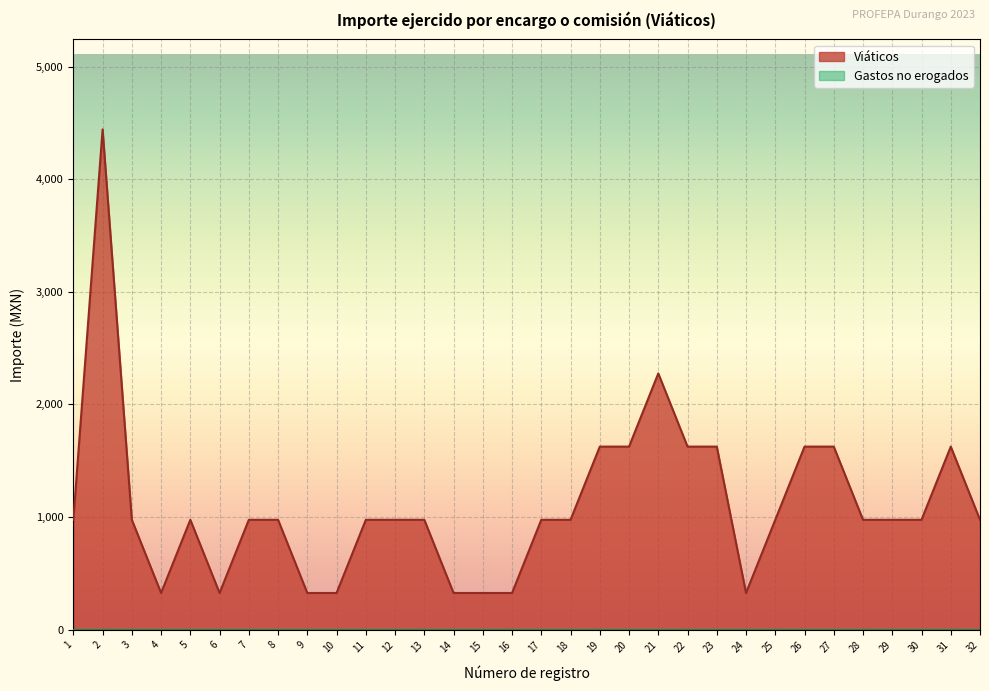

List the labels in order of value, smallest first.

4, 6, 9, 10, 14, 15, 16, 24, 1, 3, 5, 7, 8, 11, 12, 13, 17, 18, 25, 28, 29, 30, 32, 19, 20, 22, 23, 26, 27, 31, 21, 2